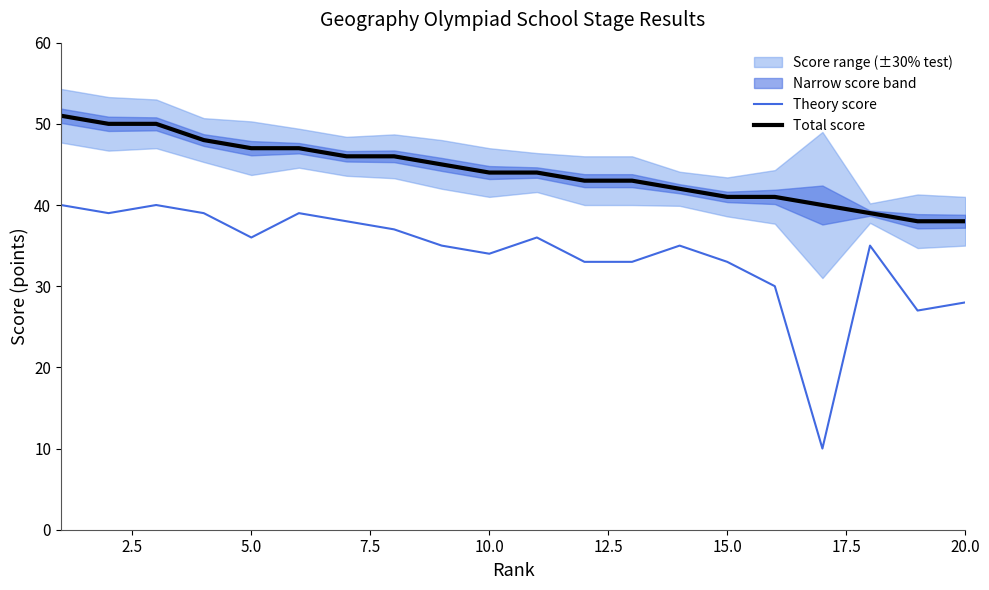

What is the greatest value displayed?

51